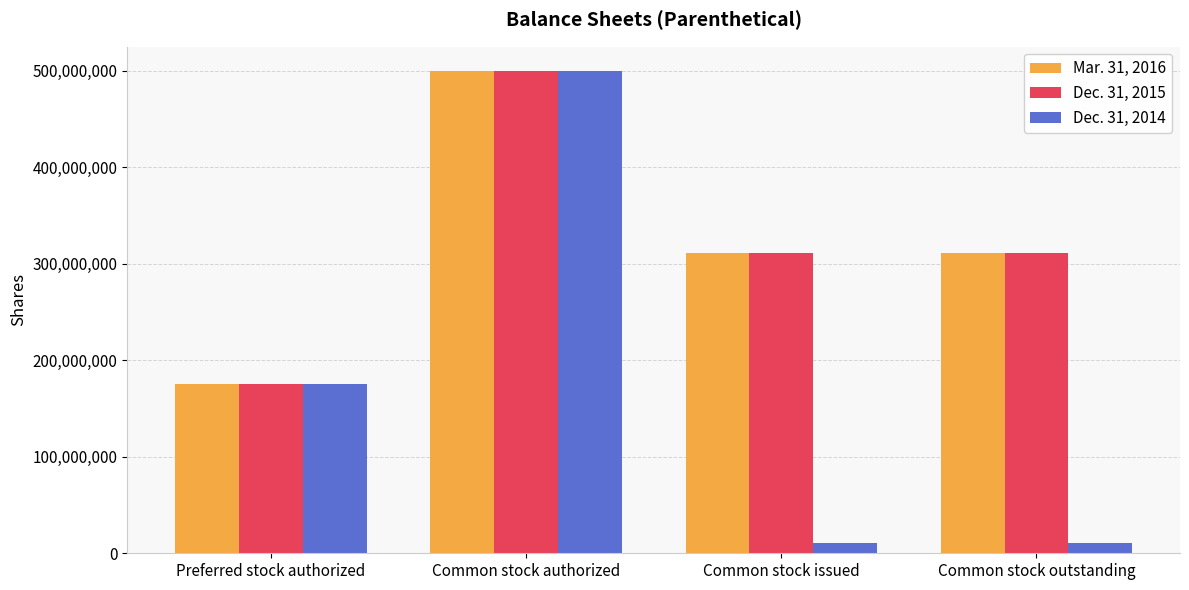

At which label does Mar. 31, 2016 first exceed 310868500?

Common stock authorized